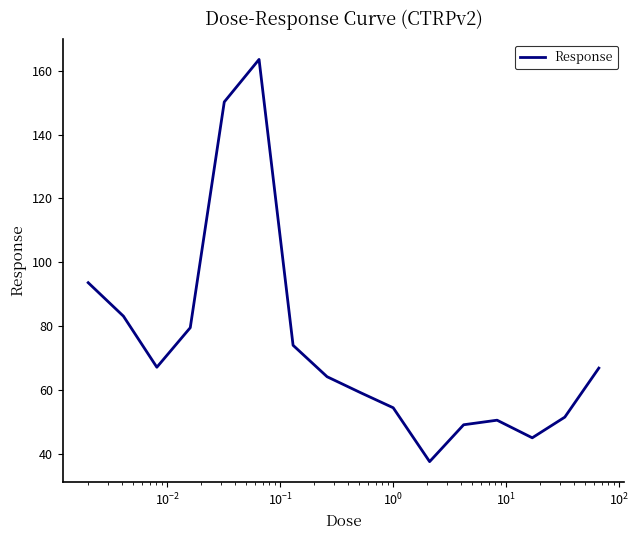

What is the greatest value displayed?

163.5